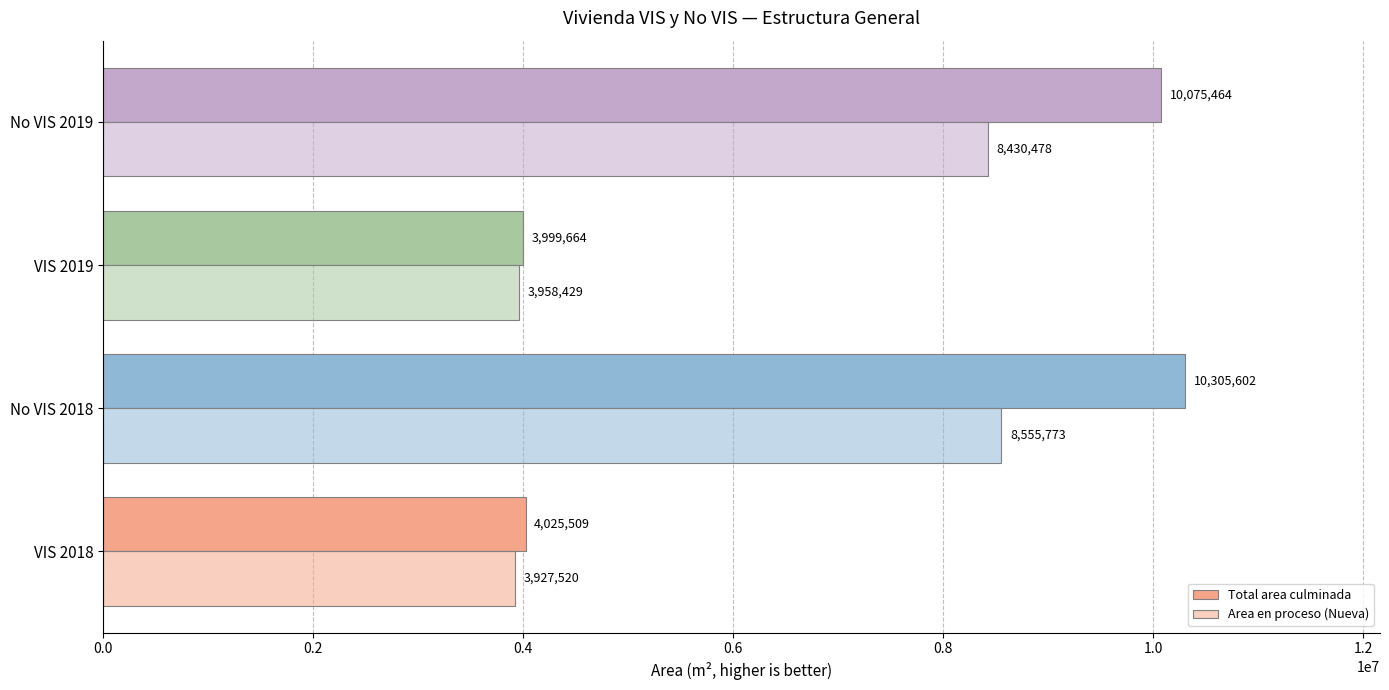

How many data points in Total area culminada are less than 10075464?

2